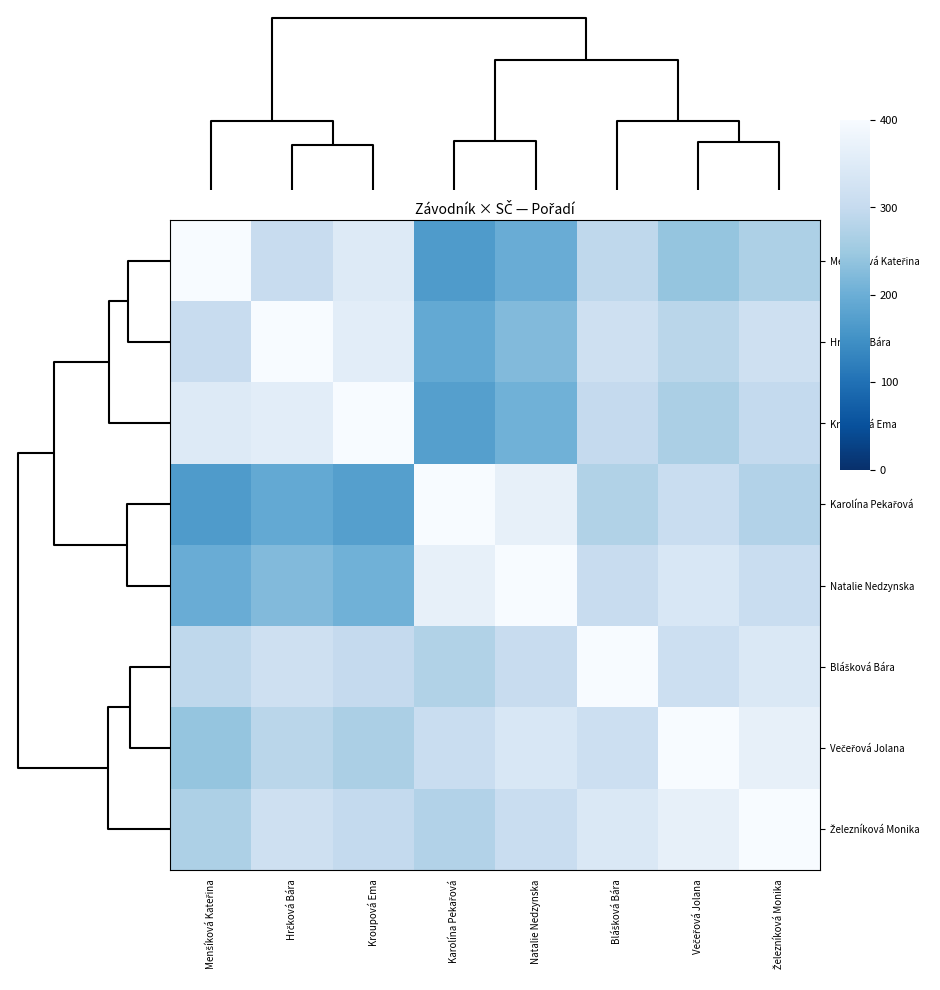

Which has a higher value, Natalie Nedzynska or Hrčková Bára?

Hrčková Bára